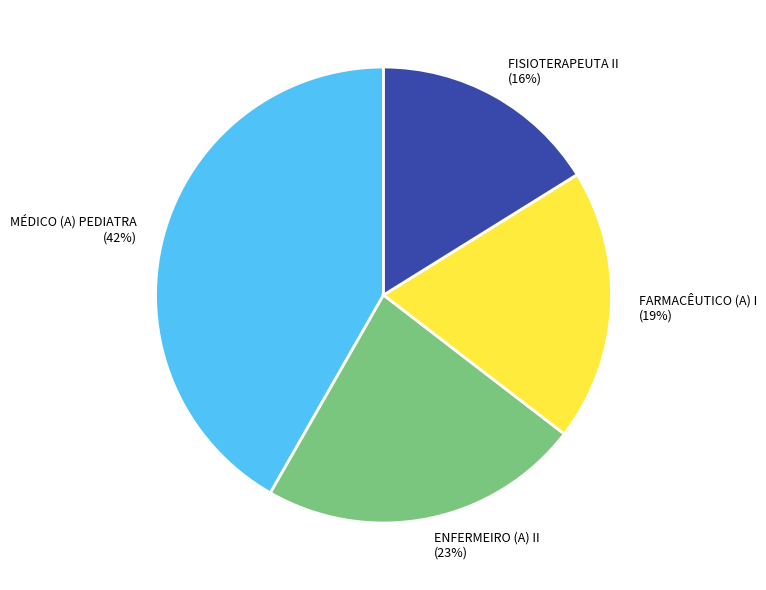

How many segments does this pie chart have?

4